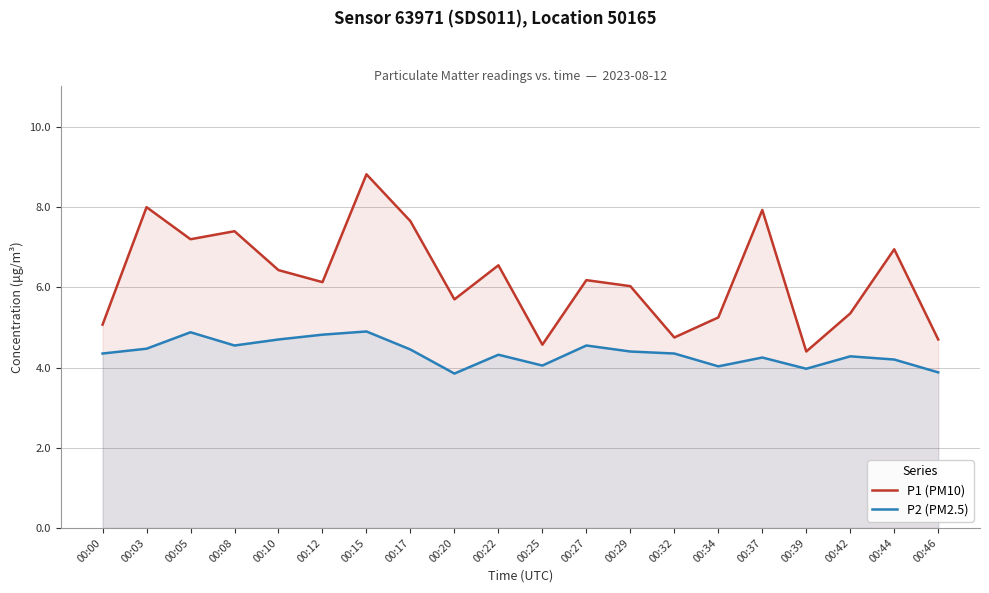

Reading left to right, transcribe all the data shown in this chart.

P1 (PM10): 5.1	8.0	7.2	7.4	6.4	6.1	8.8	7.7	5.7	6.5	4.6	6.2	6.0	4.8	5.2	7.9	4.4	5.3	7.0	4.7
P2 (PM2.5): 4.3	4.5	4.9	4.5	4.7	4.8	4.9	4.5	3.9	4.3	4.0	4.5	4.4	4.3	4.0	4.2	4.0	4.3	4.2	3.9